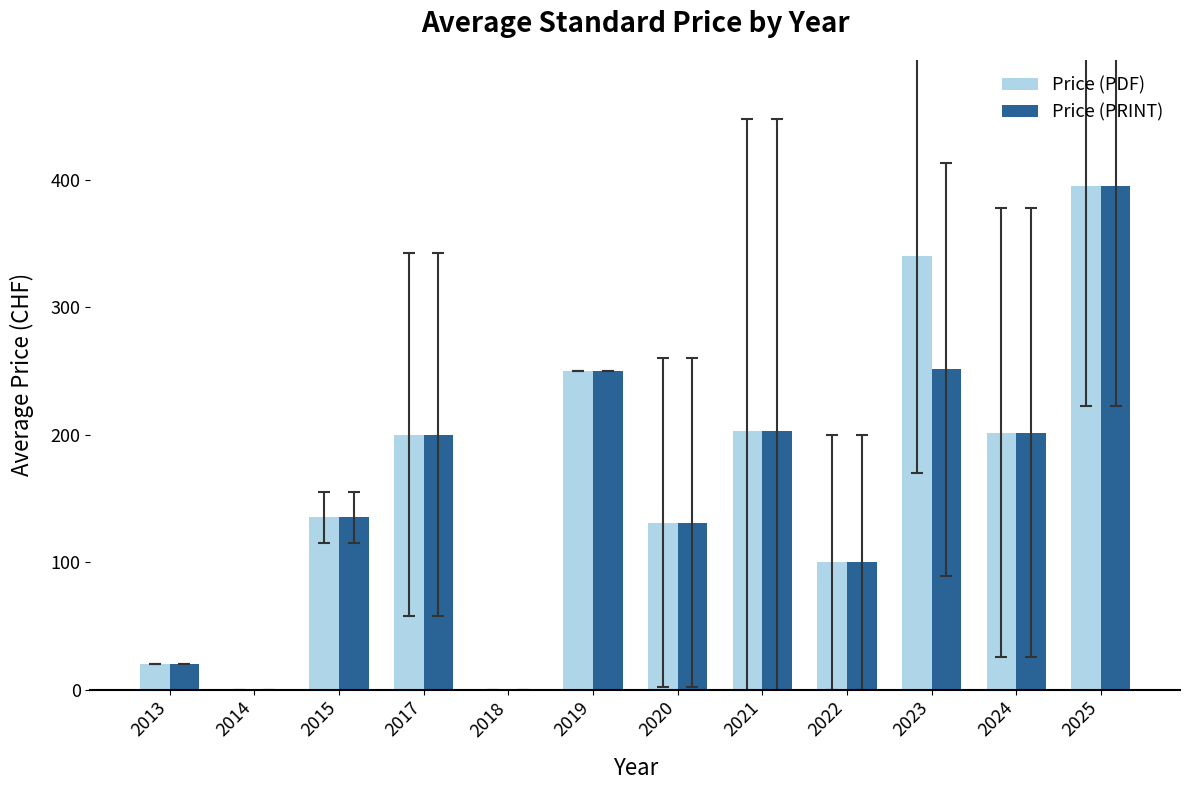

What is the difference between the Price (PDF) values at 2024 and 2014?

201.5